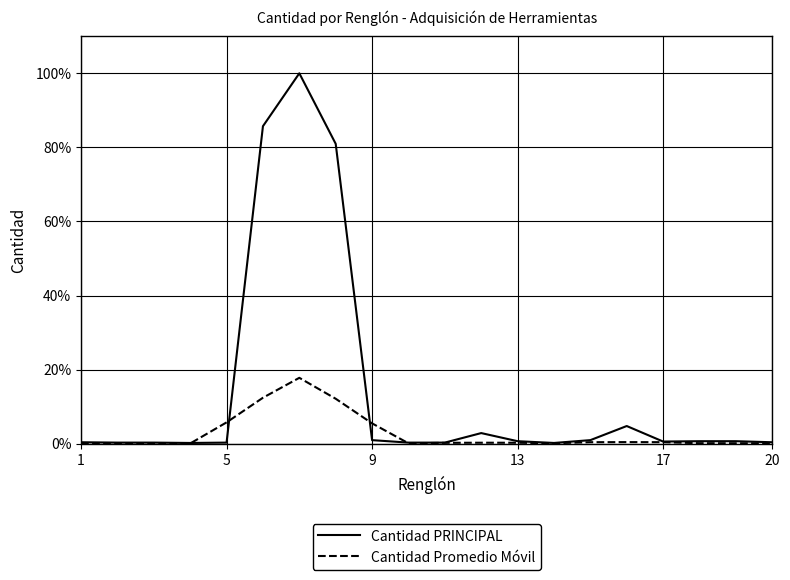

Rank the series by their maximum value, from lowest to highest.

Cantidad Promedio Móvil, Cantidad PRINCIPAL